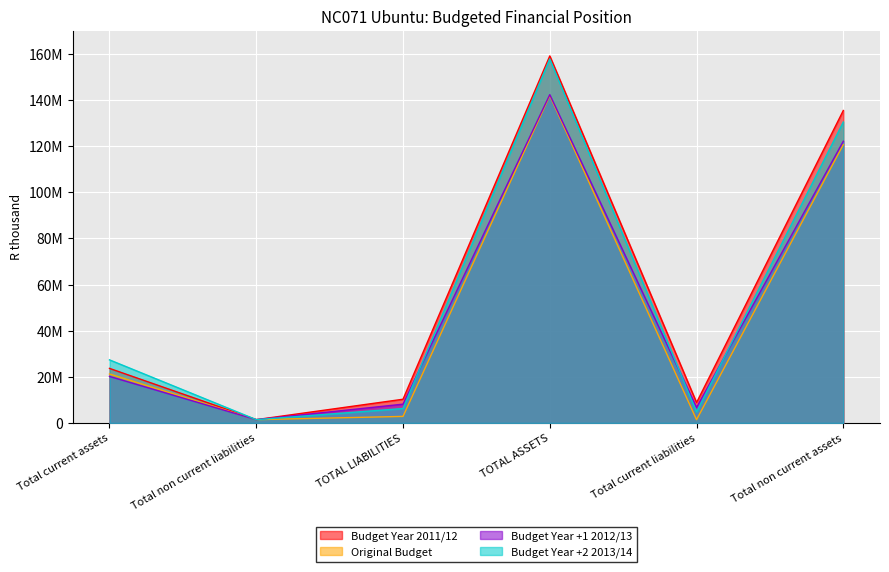

At which label does Budget Year 2011/12 reach its peak?

TOTAL ASSETS